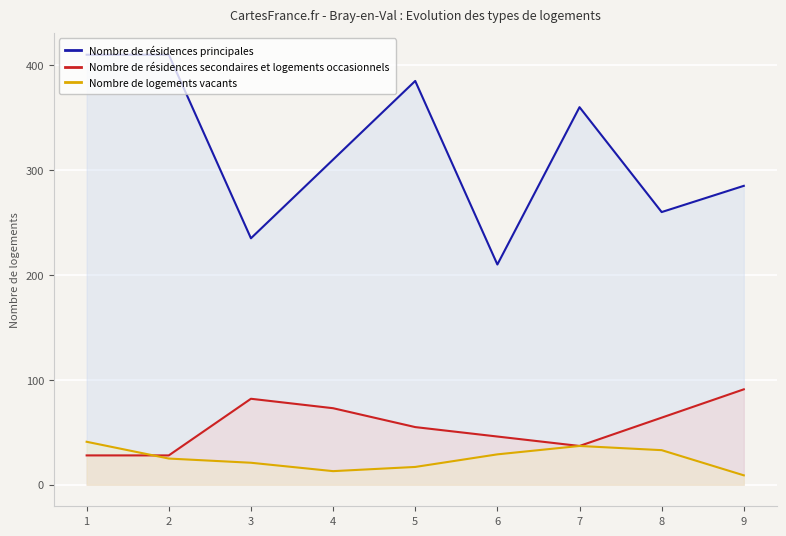

Between 2 and 5, which series saw the biggest shift?

Nombre de résidences secondaires et logements occasionnels